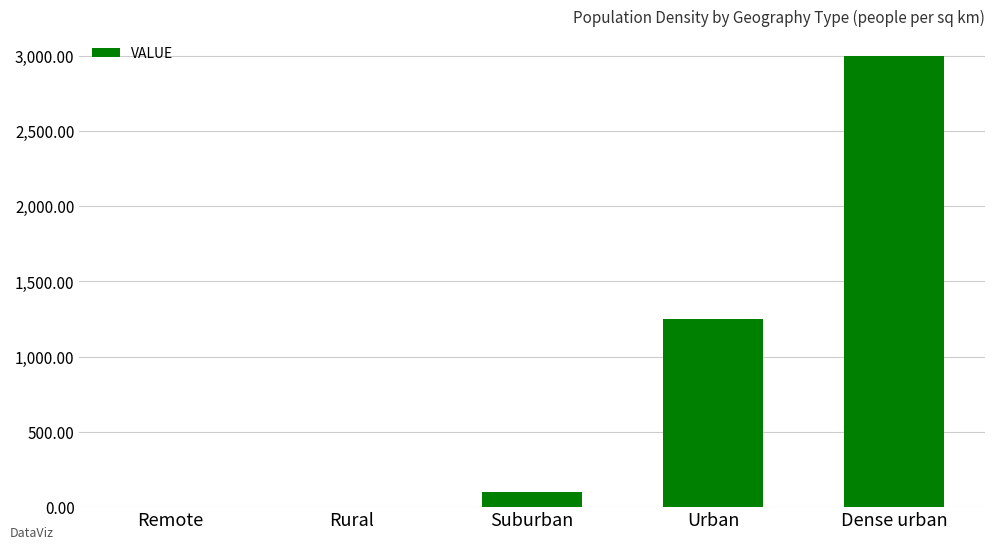

What is the change in value from Urban to Dense urban?

+1750.0